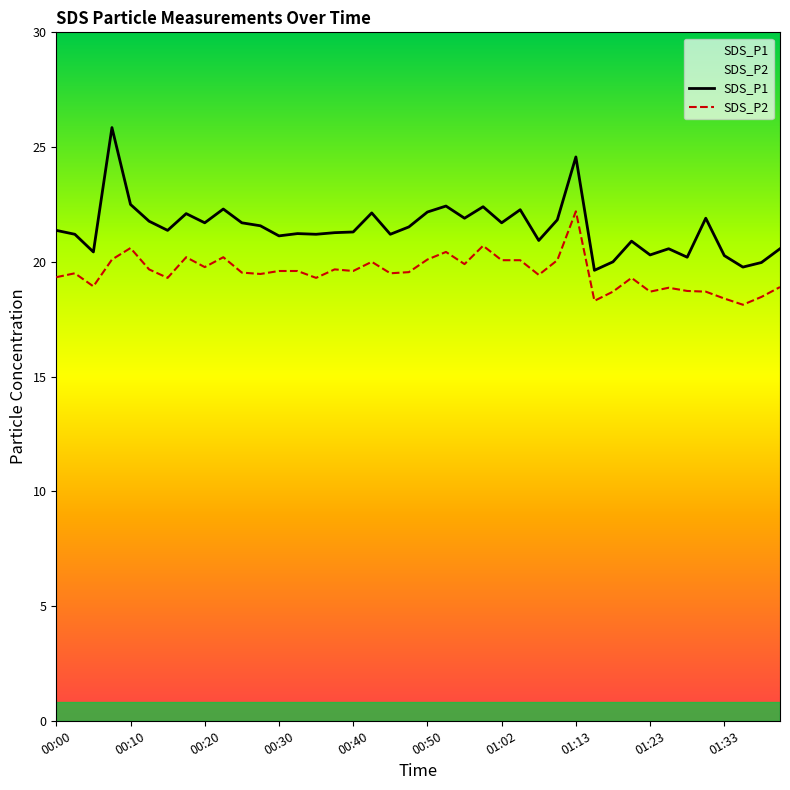

True or false: SDS_P2 and SDS_P1 intersect in this chart.

False